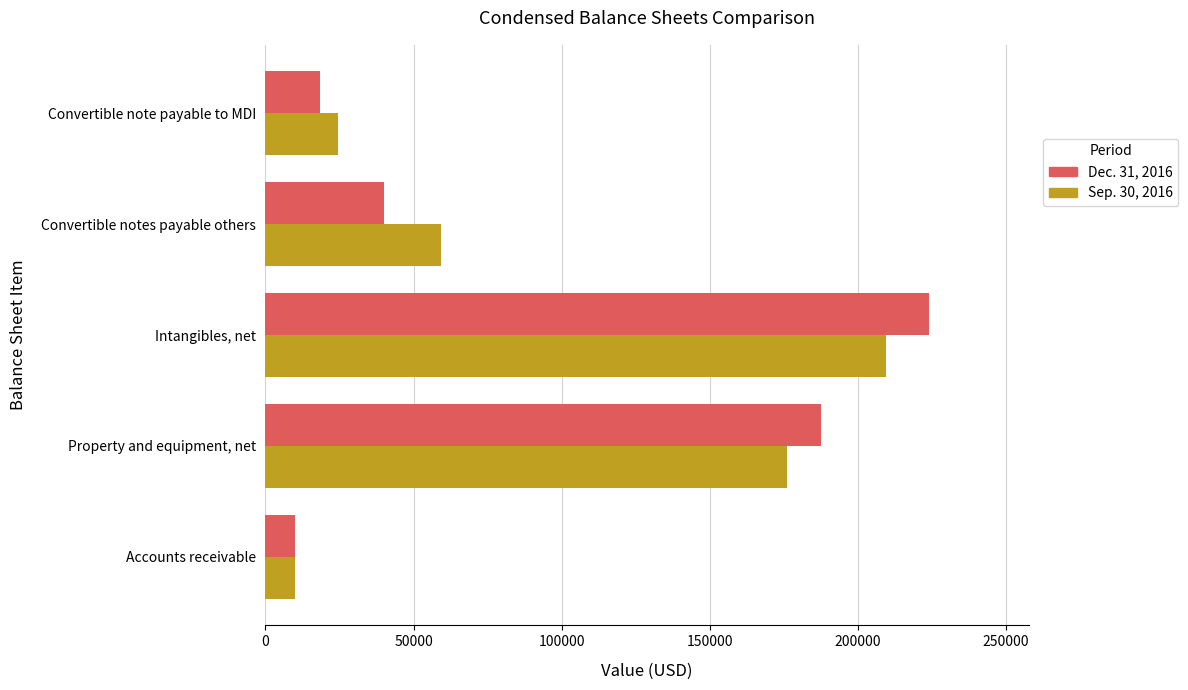

What is the sum of all Sep. 30, 2016 values?

479133